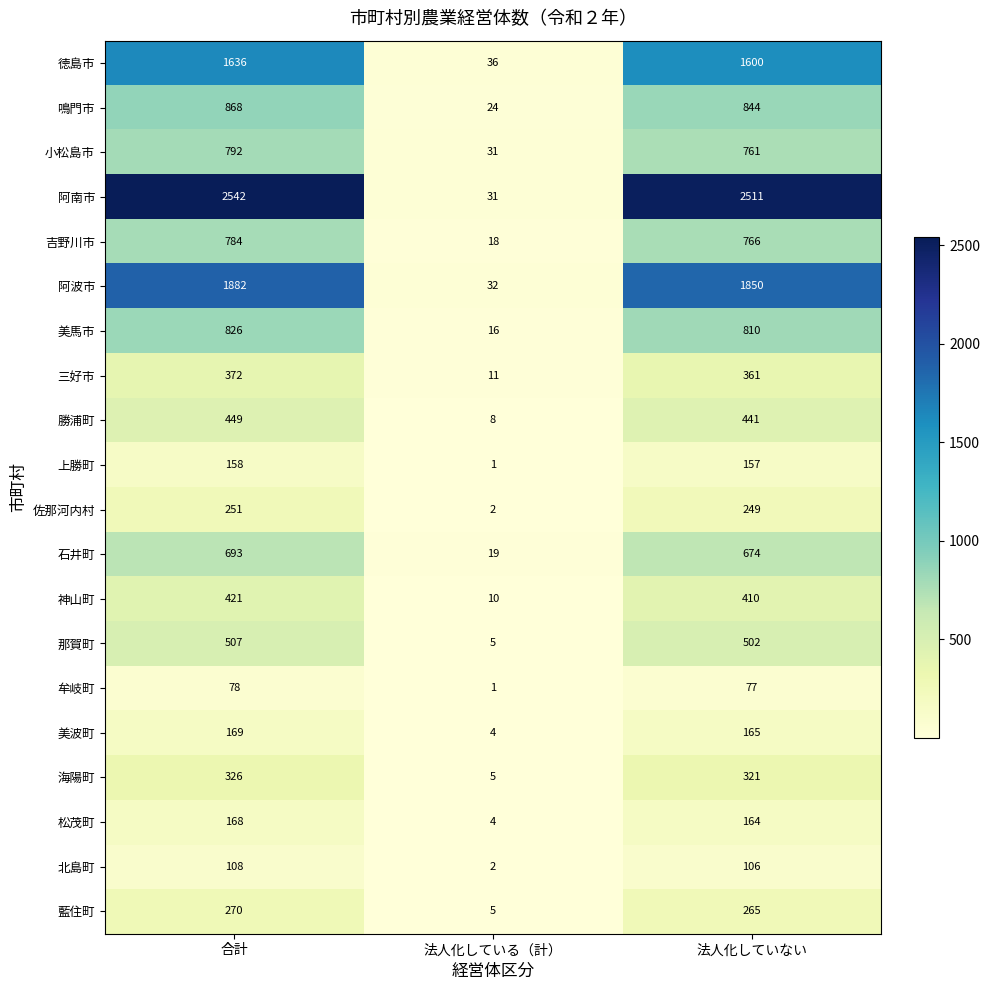

Which series changed the most between 法人化している（計） and 法人化していない?

阿南市